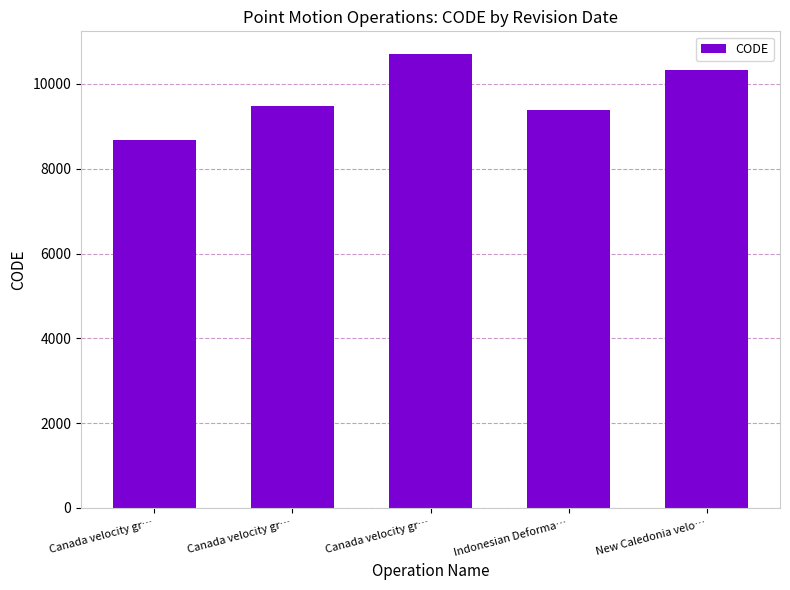

How many series are shown in this chart?

1